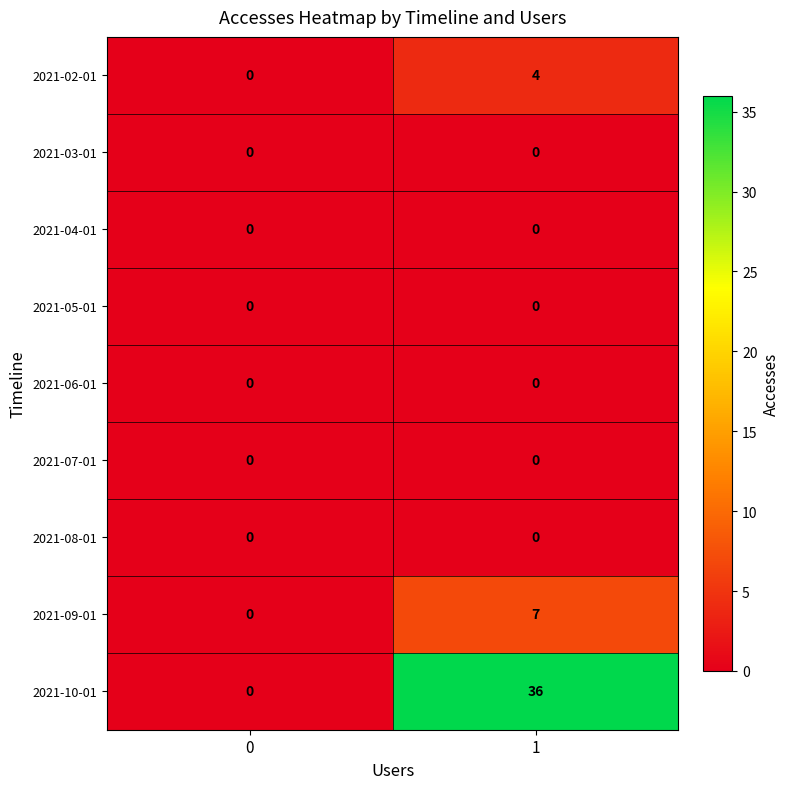

Which series has the largest total across all categories?

2021-10-01